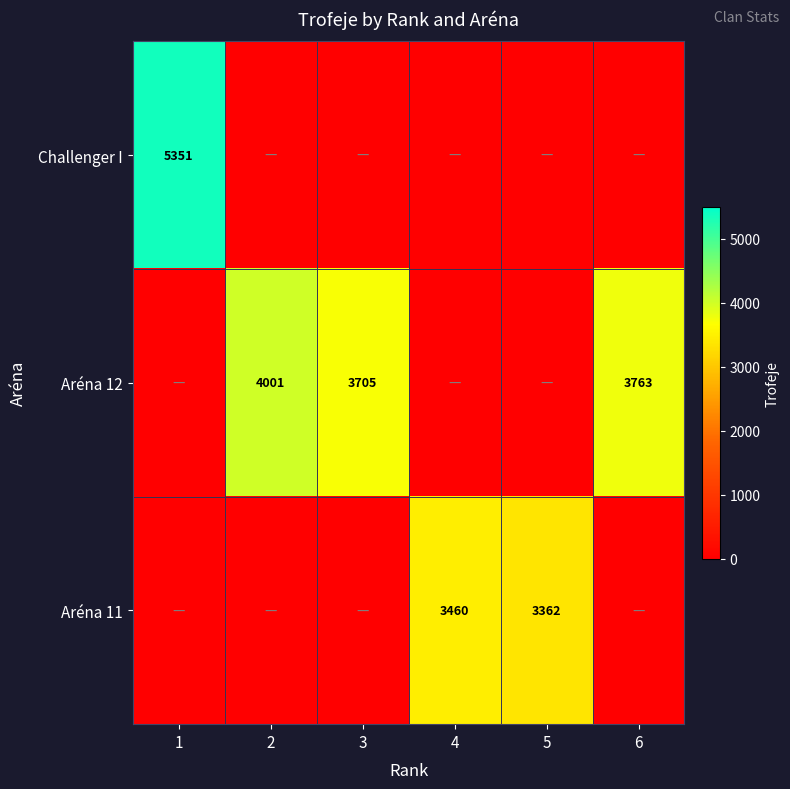

The Aréna 12 series shows 3763 at 6. True or false?

True